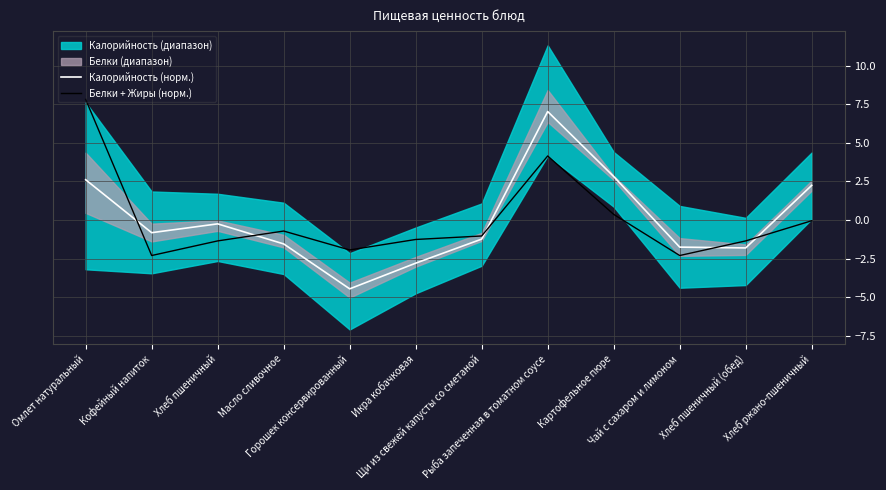

What is the minimum value for Калорийность (норм.)?

-4.5